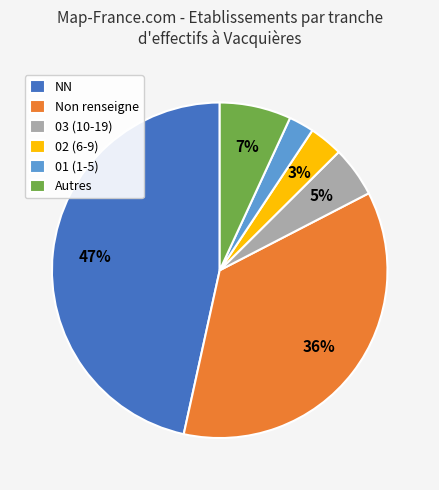

Is it true that Autres is 7% of the pie?

True